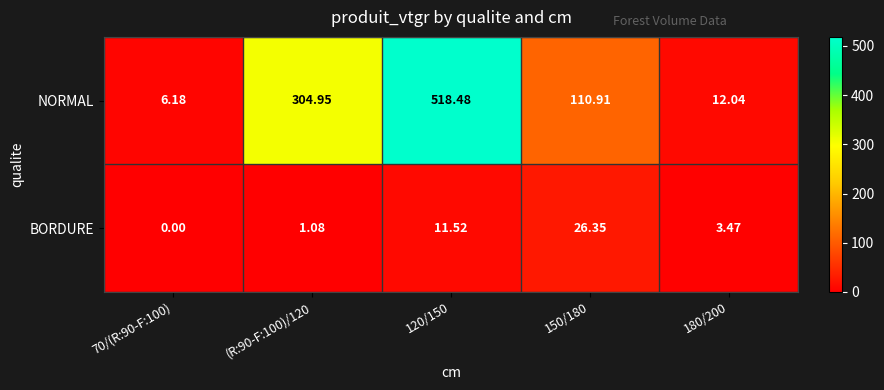

Which series has the largest range (max minus min)?

NORMAL